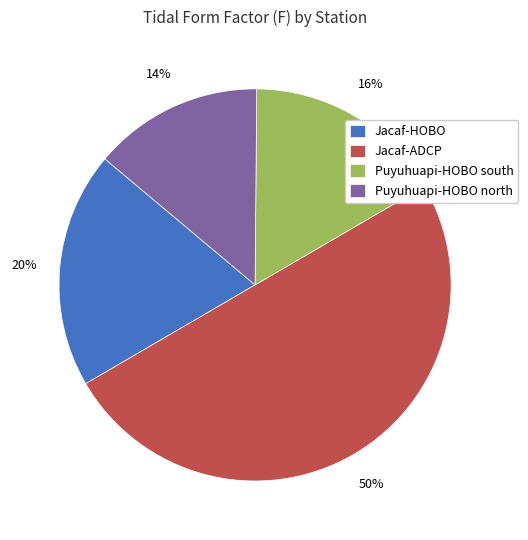

The Puyuhuapi-HOBO south slice represents 28% of the pie. True or false?

False